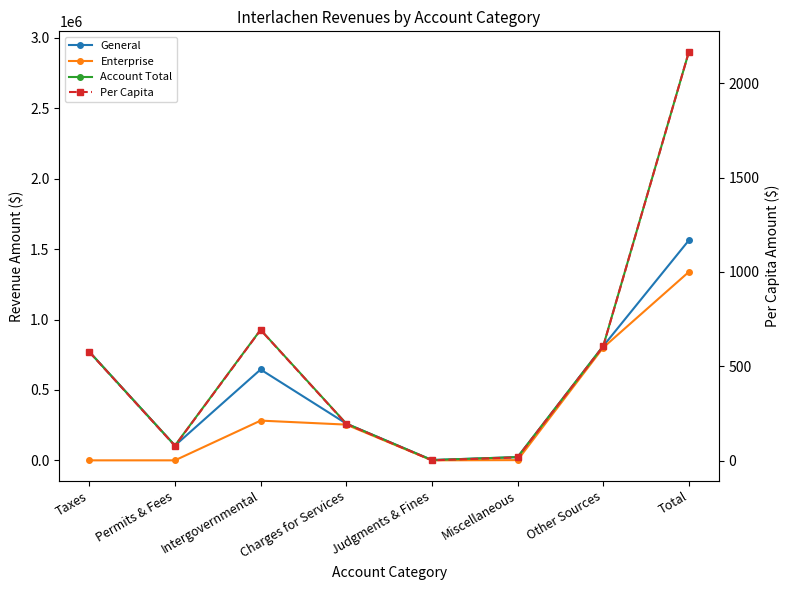

True or false: General and Enterprise cross at least once.

False